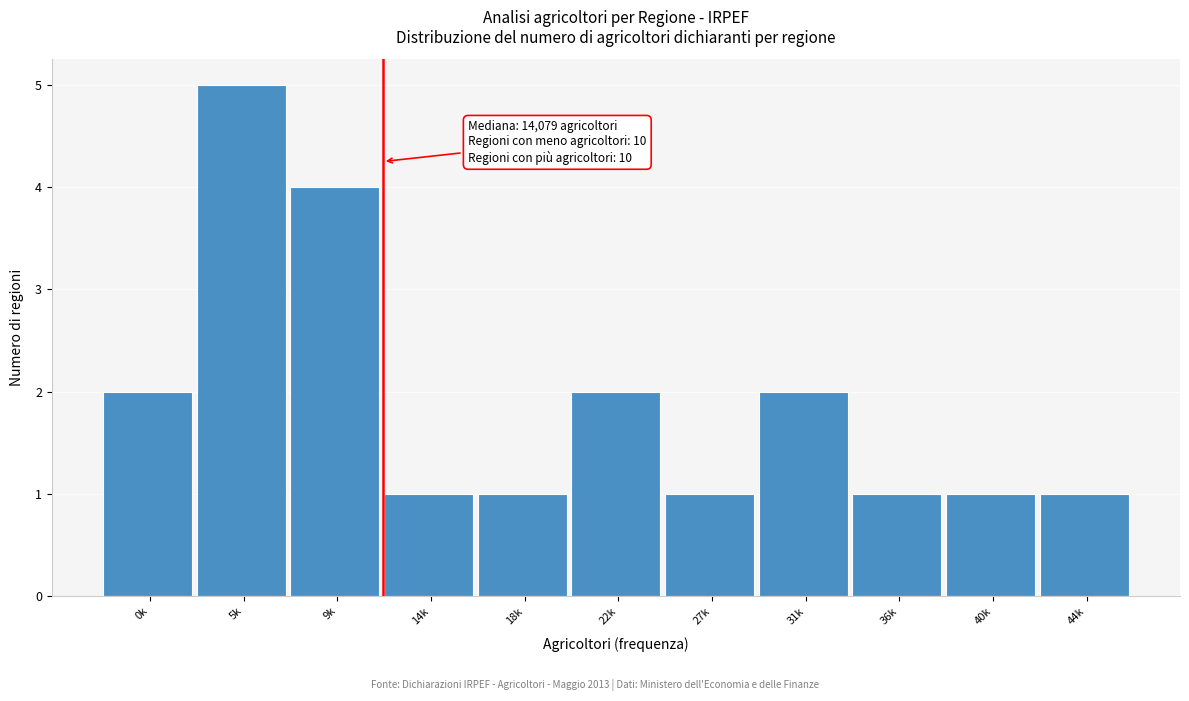

Reading left to right, what are all the values shown in this chart?

0k=2	5k=5	9k=4	14k=1	18k=1	22k=2	27k=1	31k=2	36k=1	40k=1	44k=1